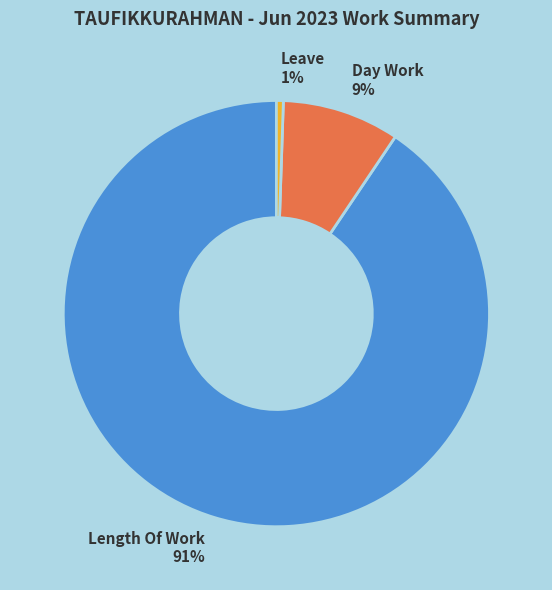

To the nearest percent, what is the average slice percentage?

33%